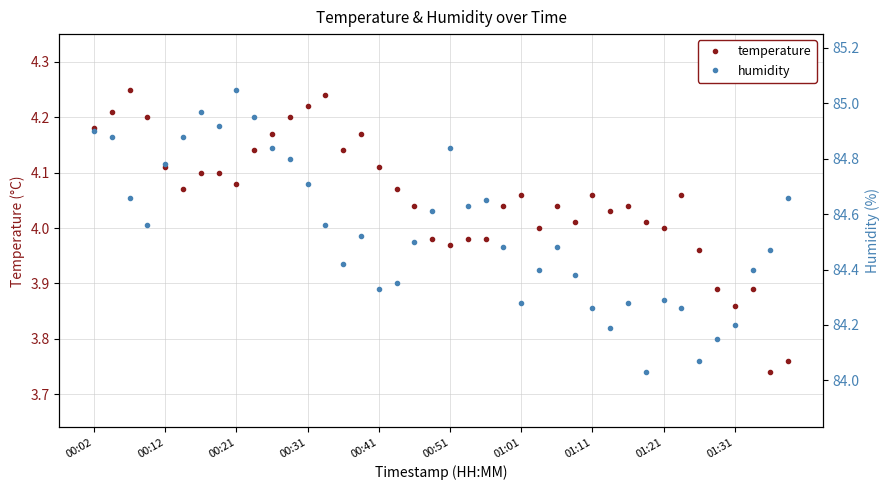

Reading left to right, transcribe all the data shown in this chart.

temperature: 4.2	4.2	4.2	4.2	4.1	4.1	4.1	4.1	4.1	4.1	4.2	4.2	4.2	4.2	4.1	4.2	4.1	4.1	4.0	4.0	4.0	4.0	4.0	4.0	4.1	4.0	4.0	4.0	4.1	4.0	4.0	4.0	4.0	4.1	4.0	3.9	3.9	3.9	3.7	3.8
humidity: 84.9	84.9	84.7	84.6	84.8	84.9	85.0	84.9	85.0	85.0	84.8	84.8	84.7	84.6	84.4	84.5	84.3	84.3	84.5	84.6	84.8	84.6	84.7	84.5	84.3	84.4	84.5	84.4	84.3	84.2	84.3	84.0	84.3	84.3	84.1	84.2	84.2	84.4	84.5	84.7